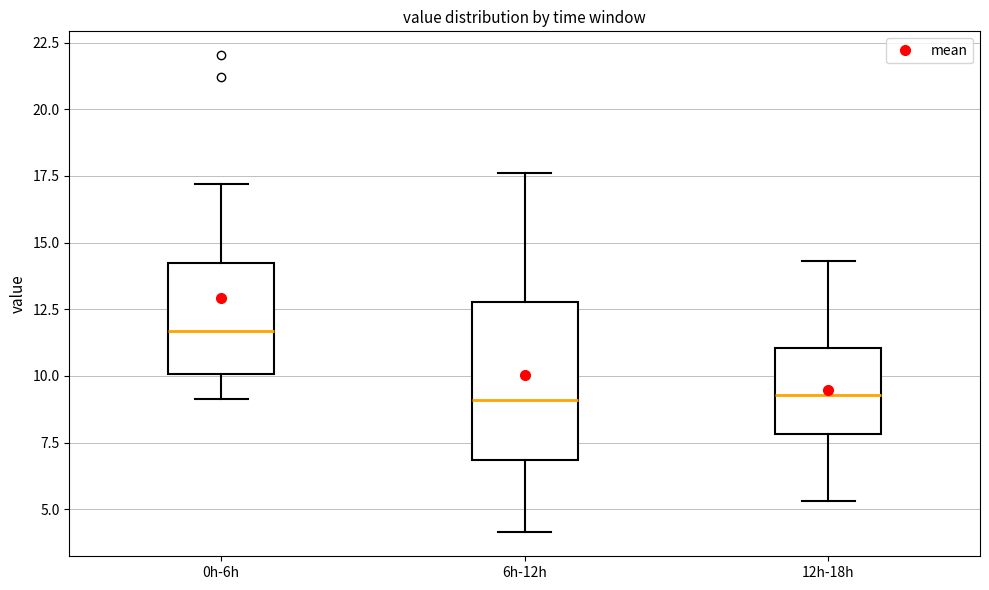

Reading left to right, transcribe this box plot: for each box, give where its median line is, the range the box spans, and where its two whiskers end, as read against the y-axis. The values are not printed on the chart, so give them approximately, as read against the axis.

0h-6h: median 11.5, box 10.0 to 14.5, whiskers 9.0 to 17.0
6h-12h: median 9.0, box 7.0 to 13.0, whiskers 4.0 to 17.5
12h-18h: median 9.5, box 8.0 to 11.0, whiskers 5.5 to 14.5